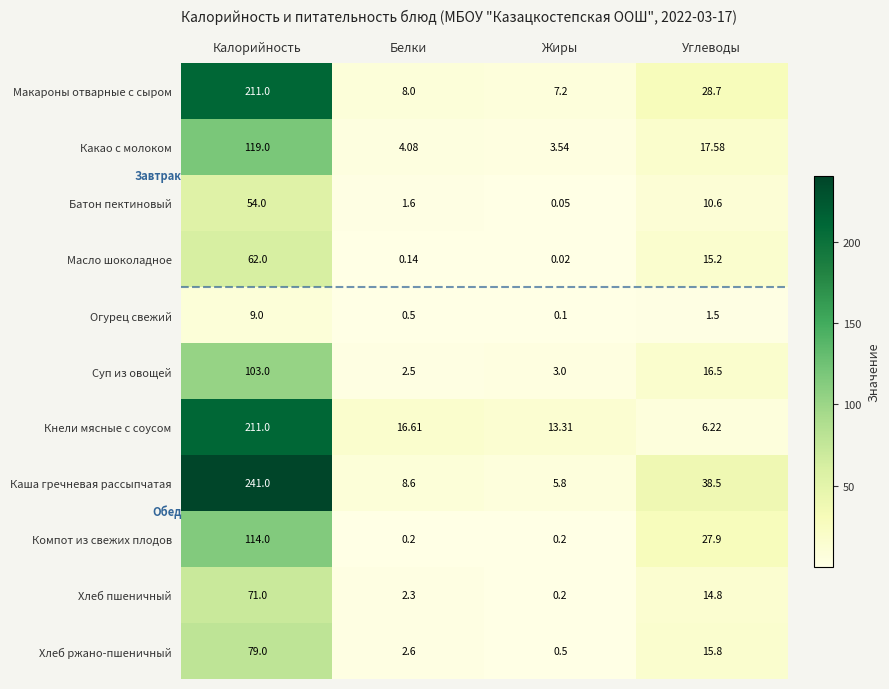

Which series has the largest total across all categories?

Каша гречневая рассыпчатая